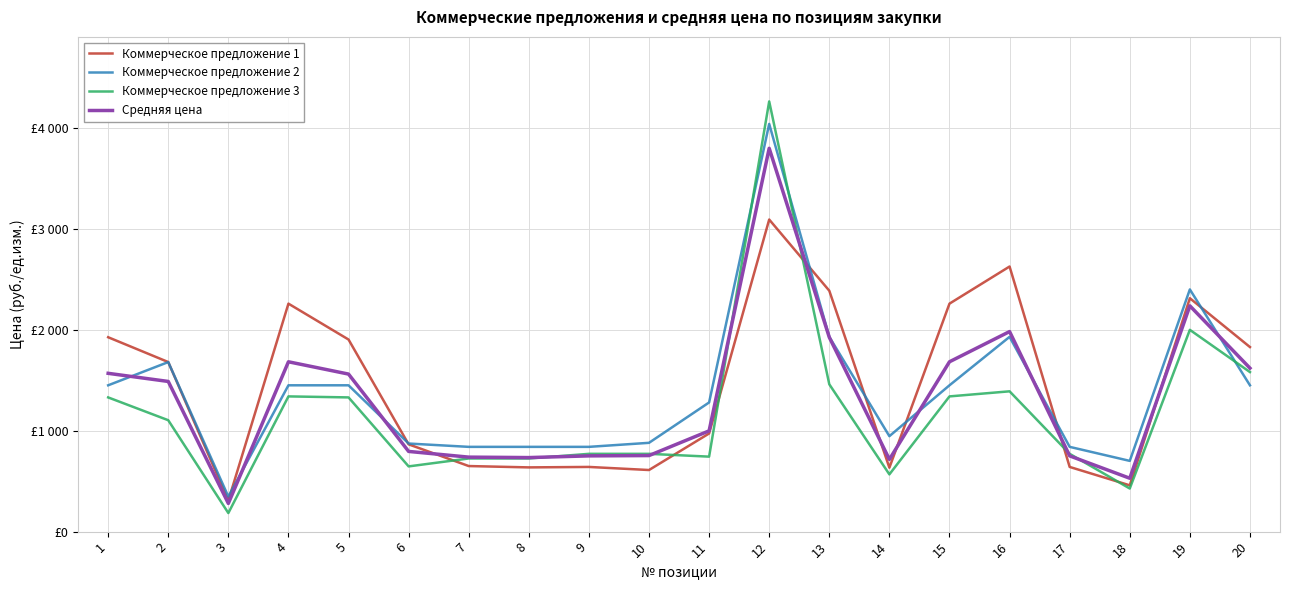

Is the value of Коммерческое предложение 3 at 7 greater than the value of Средняя цена at 12?

No